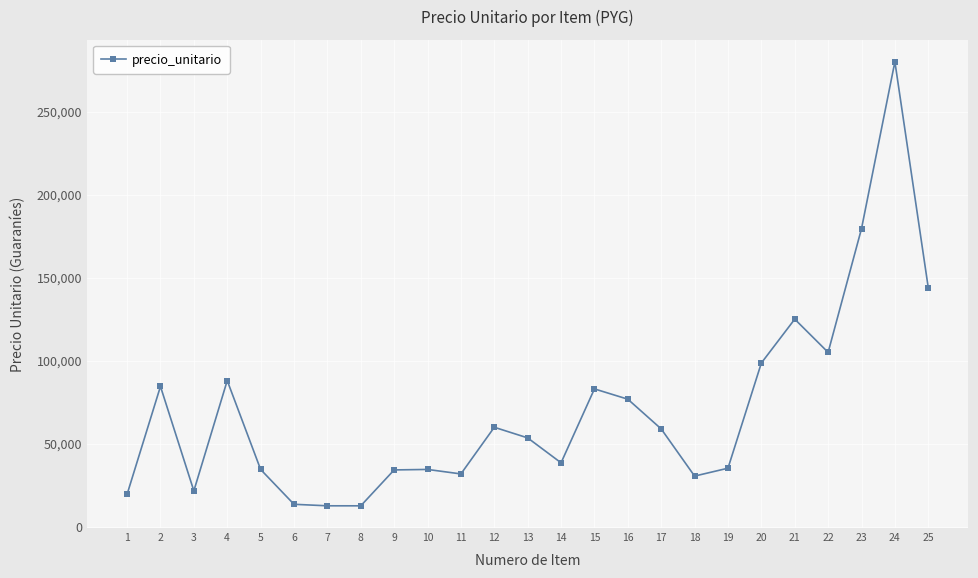

What value does the data have at 13?

53500